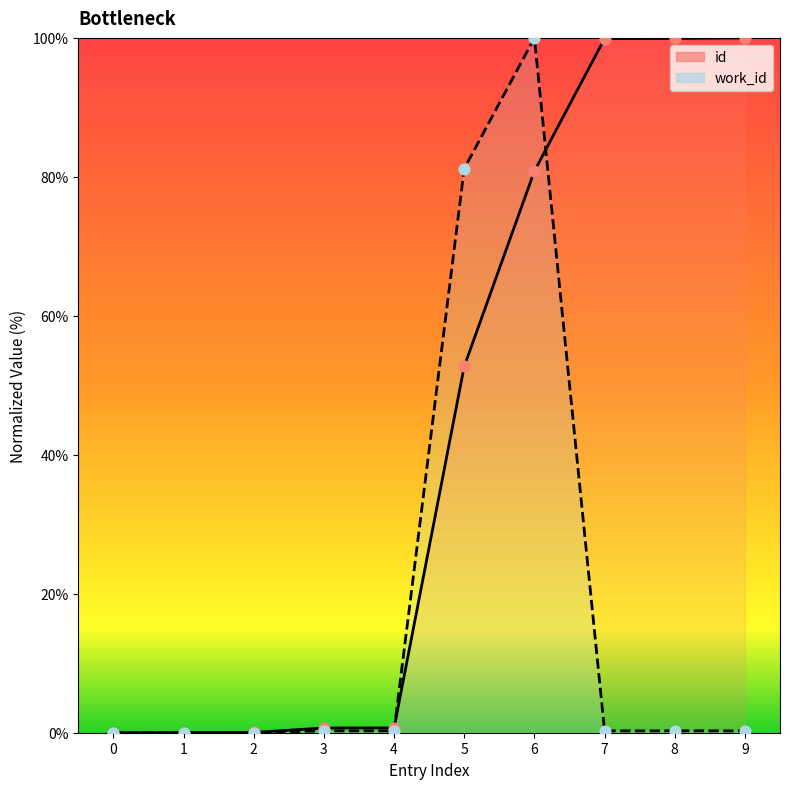

Which series reaches the minimum Y coordinate?

id